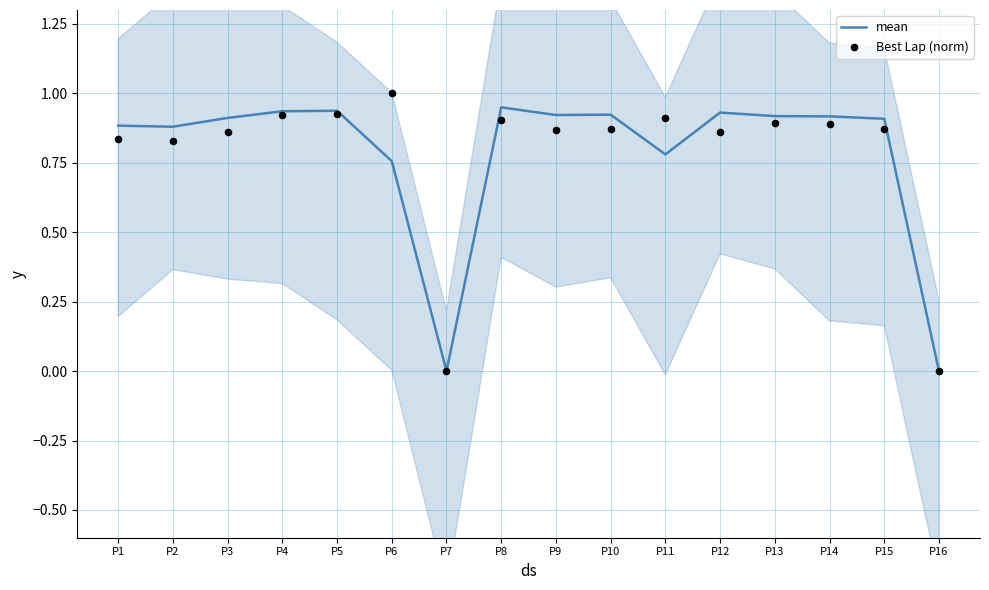

At which category is the sum across all series the highest?

P5